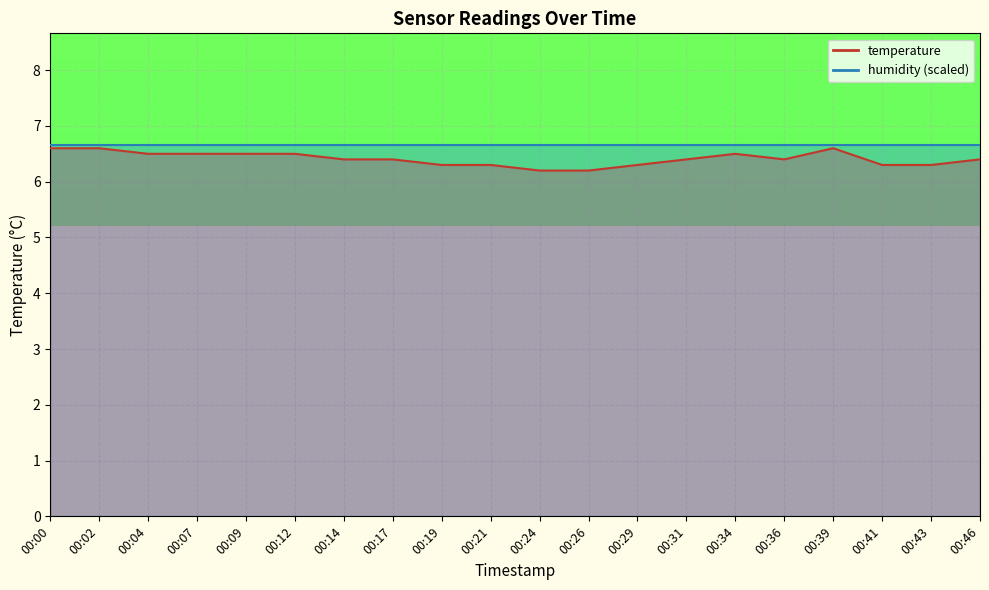

Does the chart display data point markers on the line(s)?

No